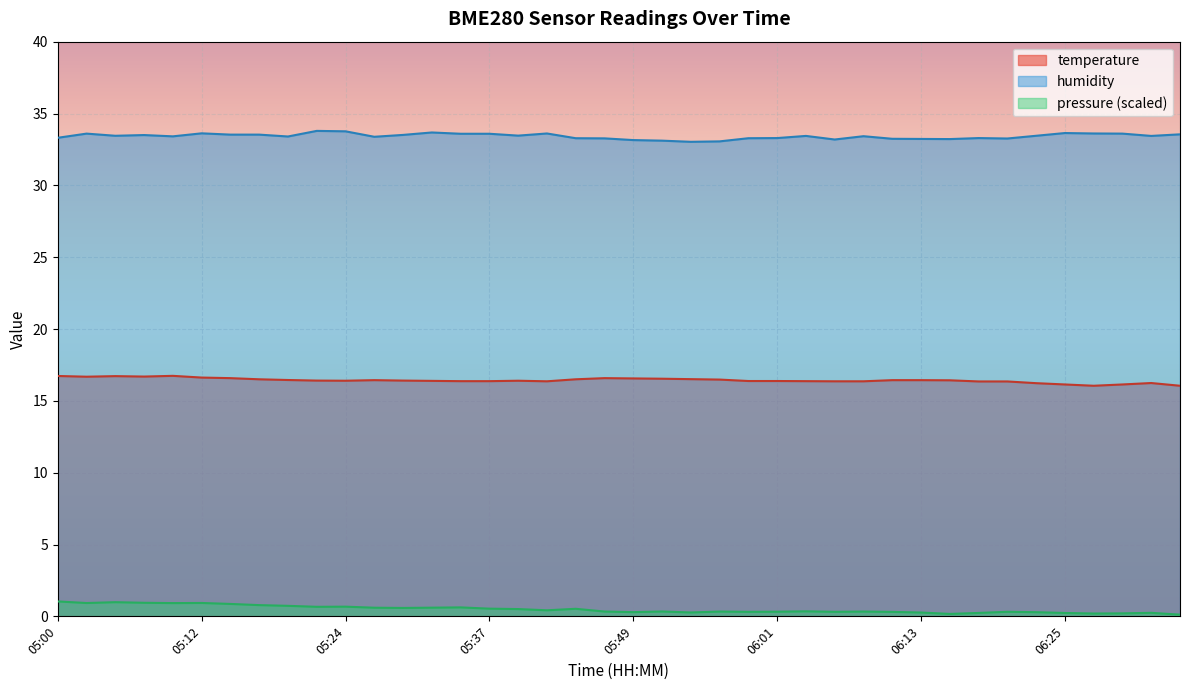

What is the difference between the second highest and second lowest values in the temperature series?

0.7